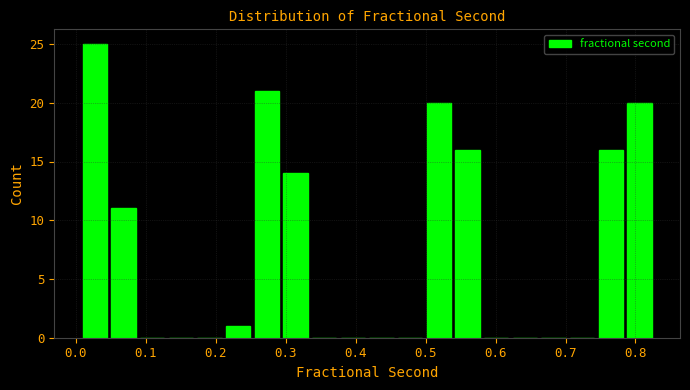

Reading left to right, transcribe this chart: for each bar, give the range it covers on the x-axis and its height. Neither the bar edges nor the heights are printed on the chart, so give them approximately, as read against the axes.

0.01 to 0.05: 25
0.05 to 0.09: 11
0.09 to 0.13: 0
0.13 to 0.17: 0
0.17 to 0.21: 0
0.21 to 0.25: 1
0.25 to 0.29: 21
0.29 to 0.33: 14
0.33 to 0.38: 0
0.38 to 0.42: 0
0.42 to 0.46: 0
0.46 to 0.50: 0
0.50 to 0.54: 20
0.54 to 0.58: 16
0.58 to 0.62: 0
0.62 to 0.66: 0
0.66 to 0.70: 0
0.70 to 0.74: 0
0.74 to 0.79: 16
0.79 to 0.83: 20